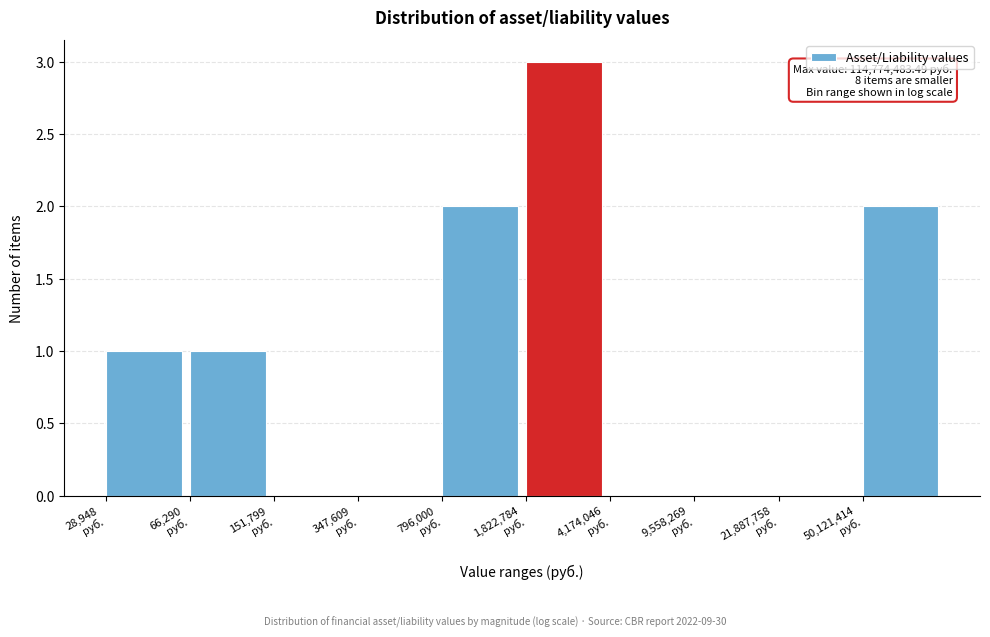

What is the sum of all values?

9